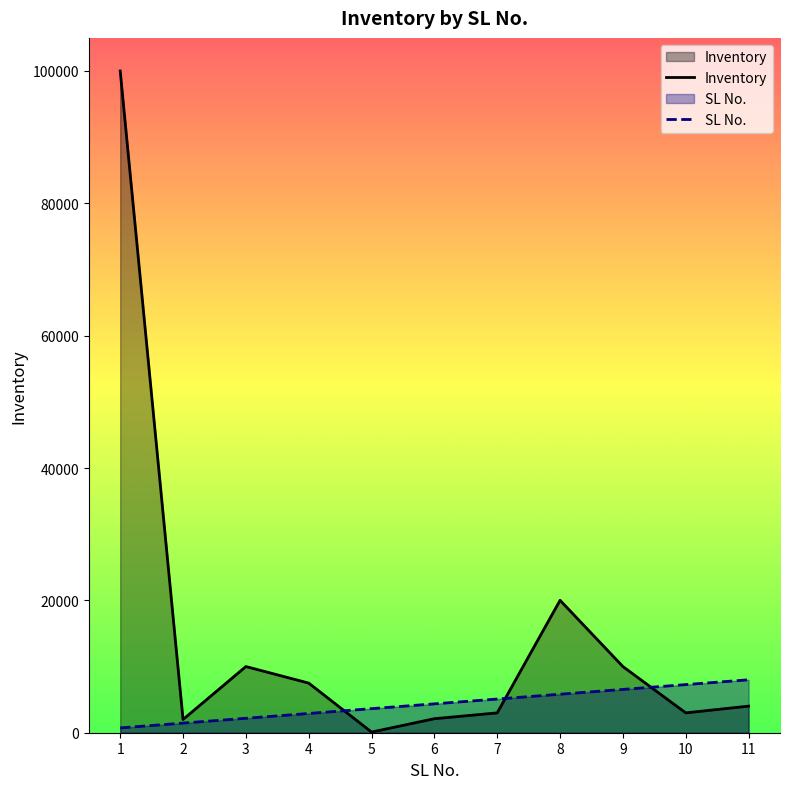

What is the value of the Inventory point at the 9th from the left?

10000.0